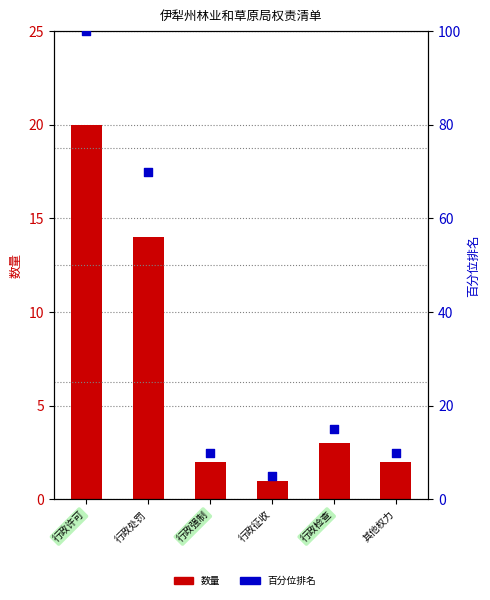

What is the total value across all series at 行政处罚?

84